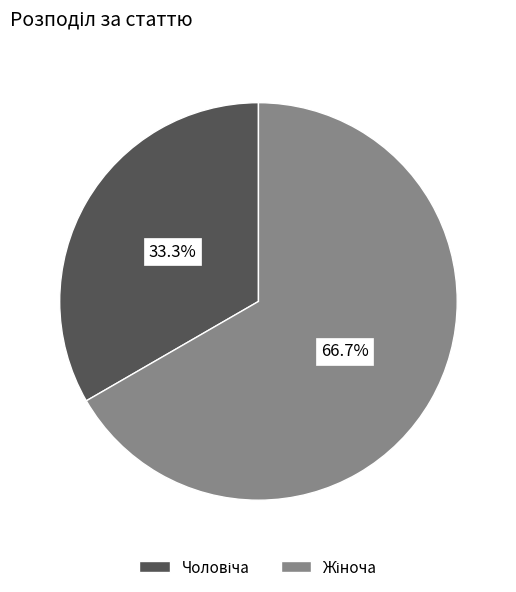

How many segments does this pie chart have?

2